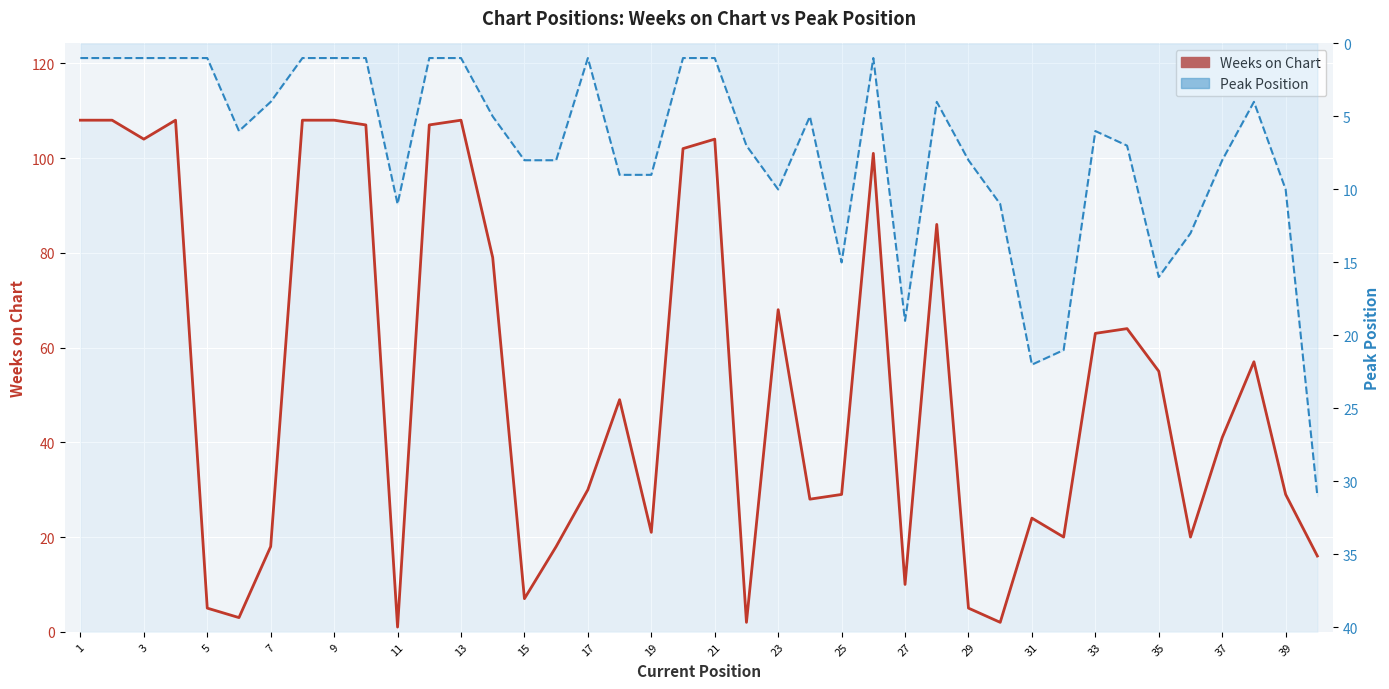

How many interior local valleys does the Weeks on Chart series have?

11